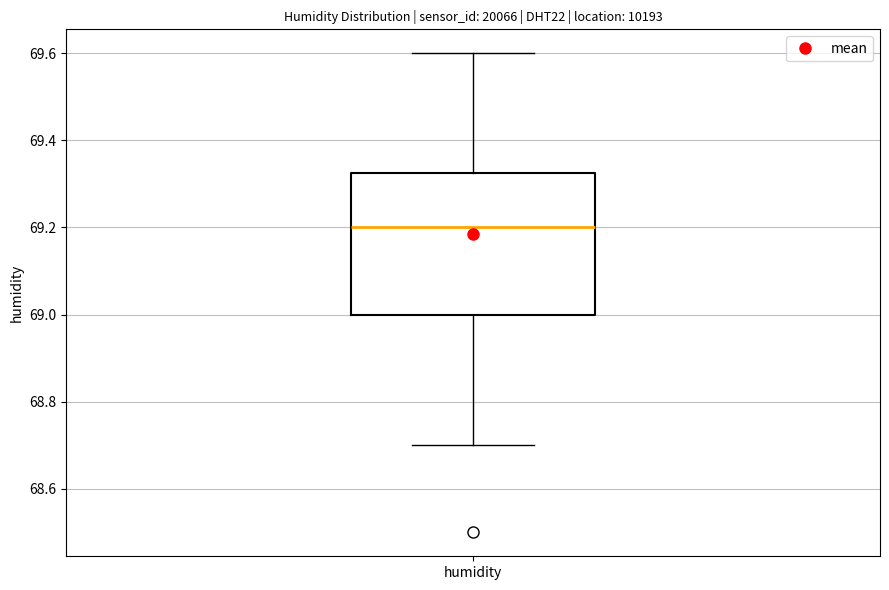

Where does the median line of the box for humidity sit on the y-axis? The values are not printed on the chart, so give them approximately, as read against the axis.

69.20